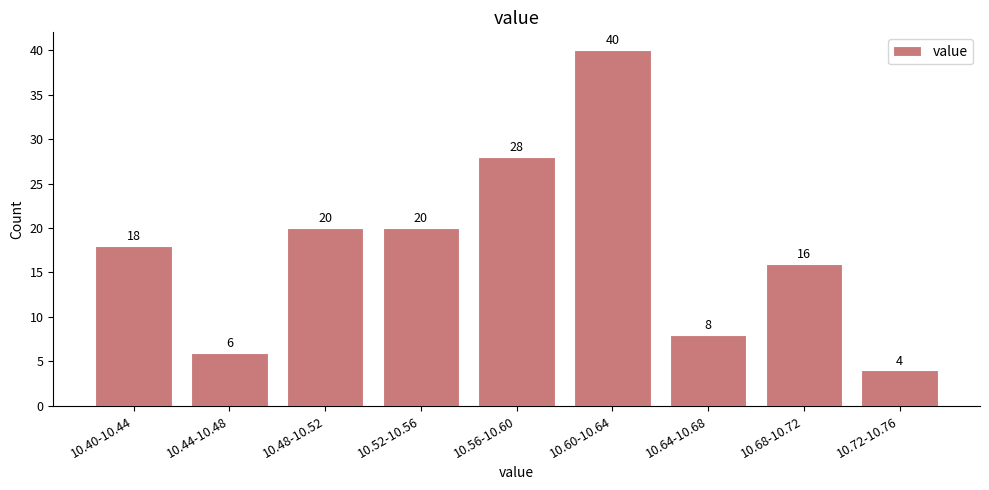

Reading left to right, list all the values displayed in this chart.

10.40-10.44=18	10.44-10.48=6	10.48-10.52=20	10.52-10.56=20	10.56-10.60=28	10.60-10.64=40	10.64-10.68=8	10.68-10.72=16	10.72-10.76=4